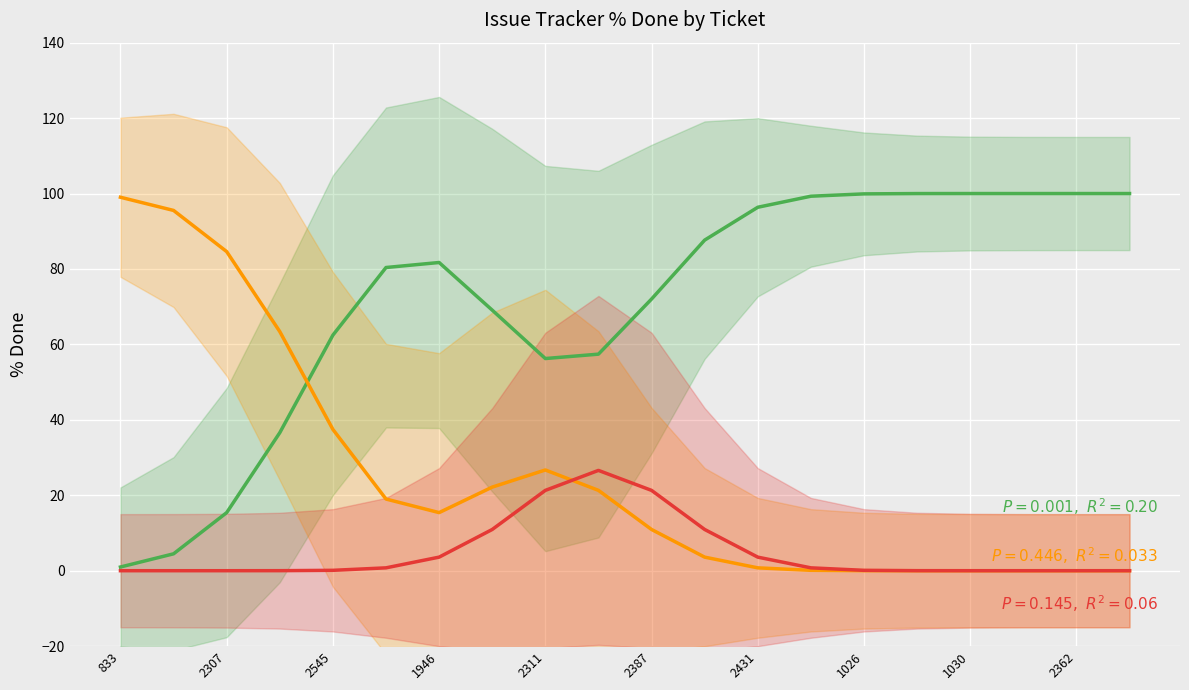

True or false: % Done trend and Closed trend intersect in this chart.

False